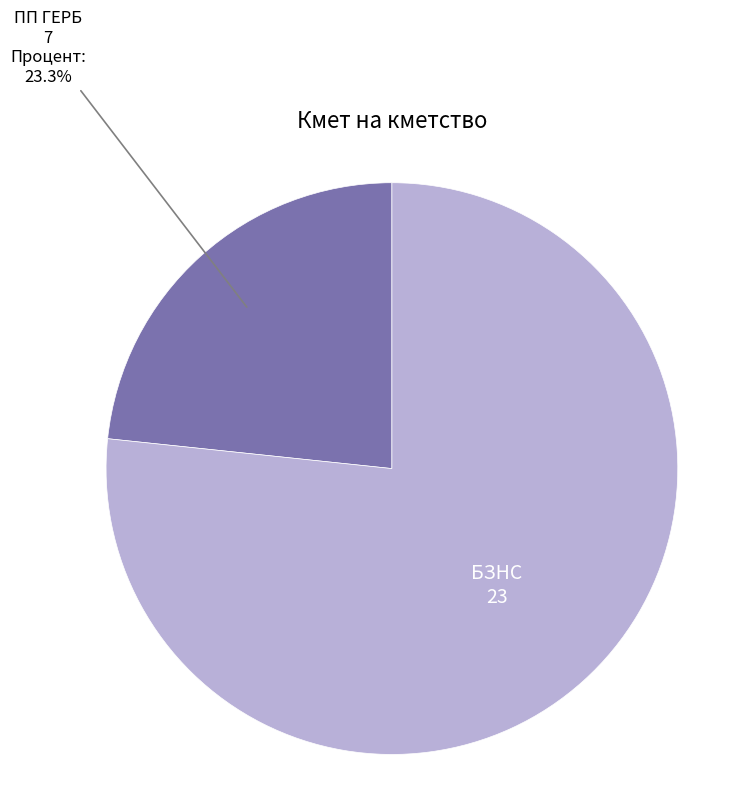

To the nearest percent, what portion does ПП ГЕРБ represent?

23%